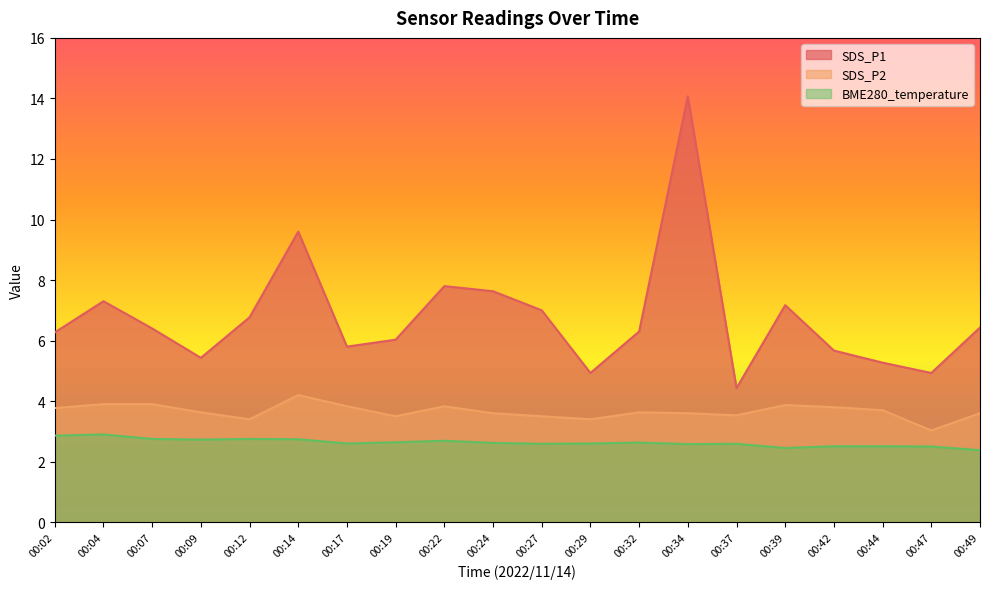

At which category does SDS_P2 reach its first local valley?

00:12